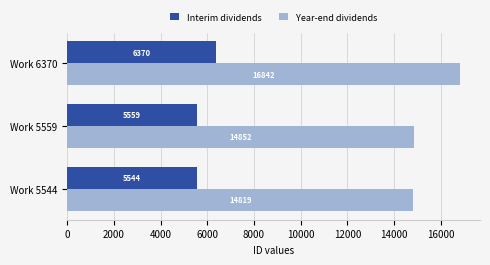

The Interim dividends series shows 5559 at Work 5559. True or false?

True